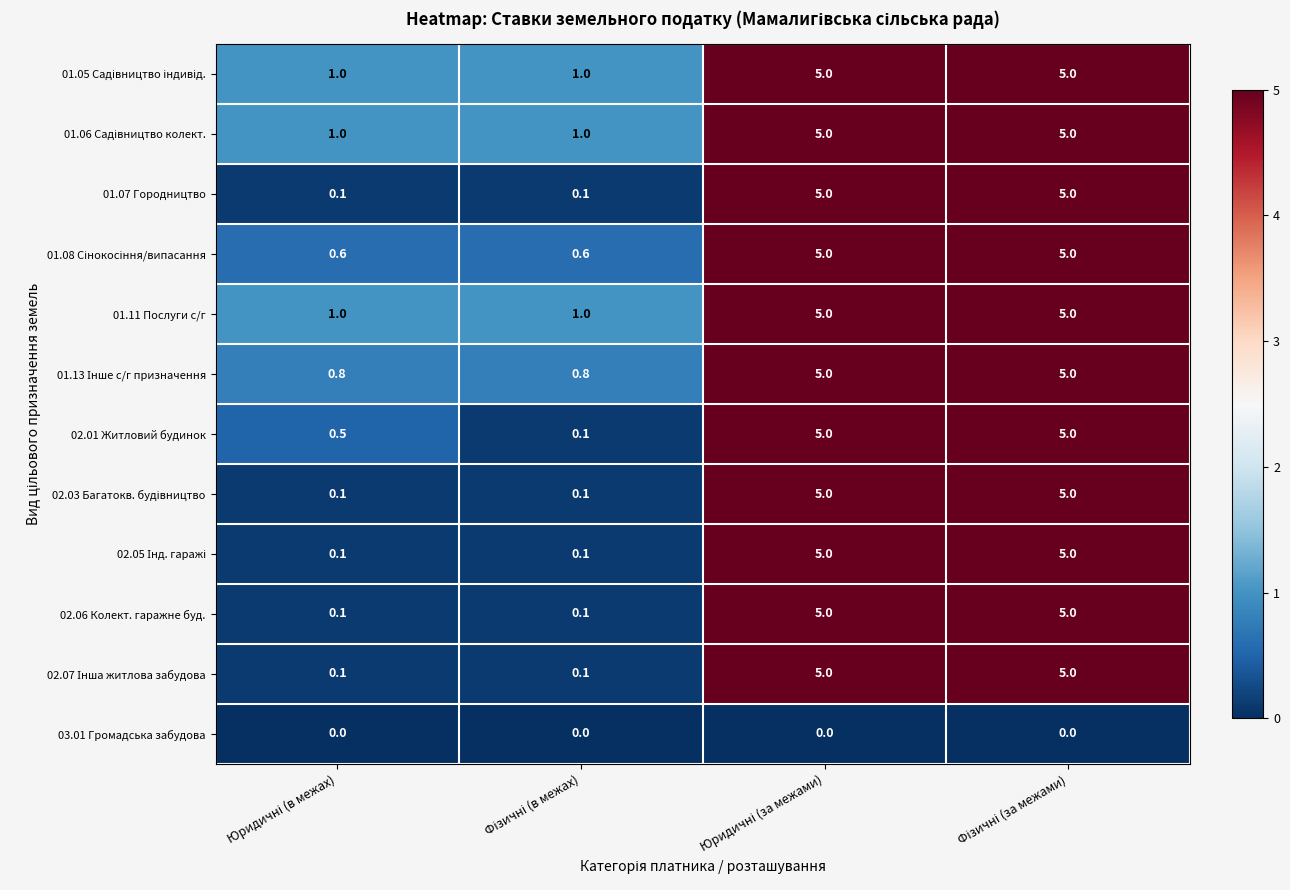

How many data points does each series have?

4